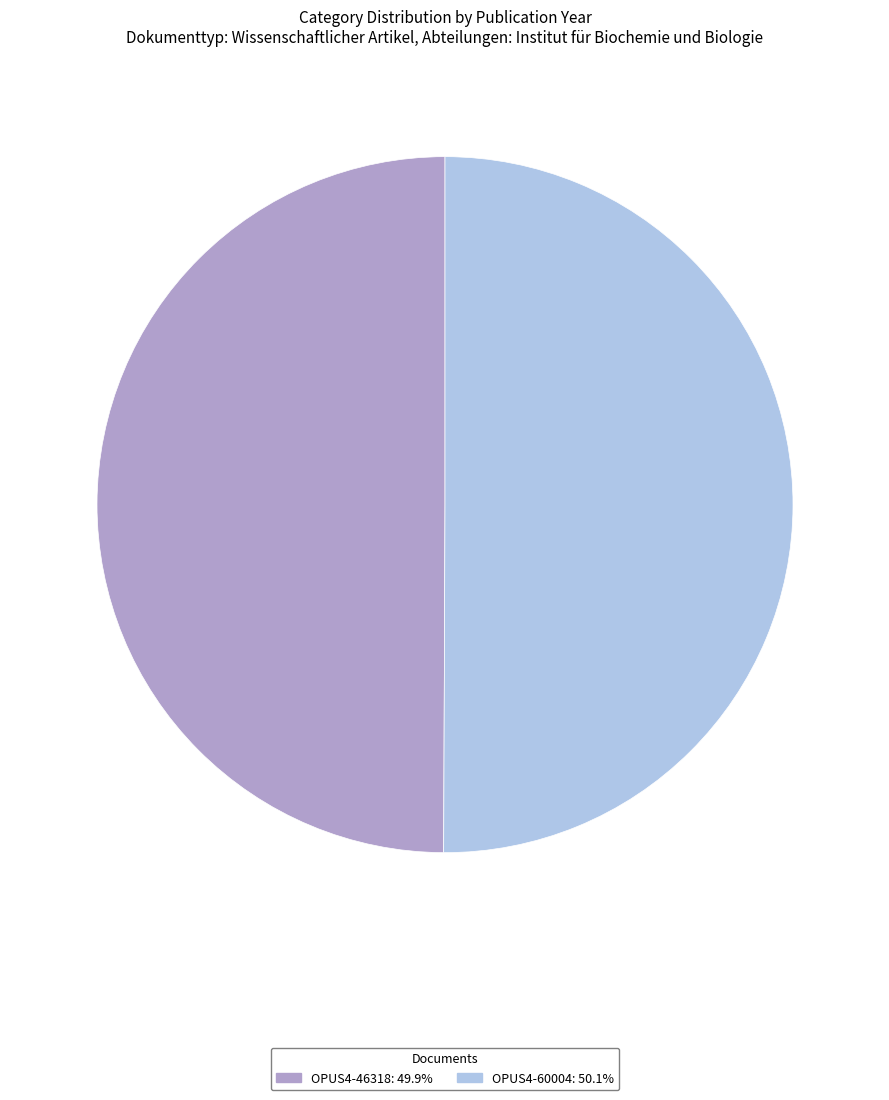

Is the sum of OPUS4-46318 and OPUS4-60004 greater than half?

Yes